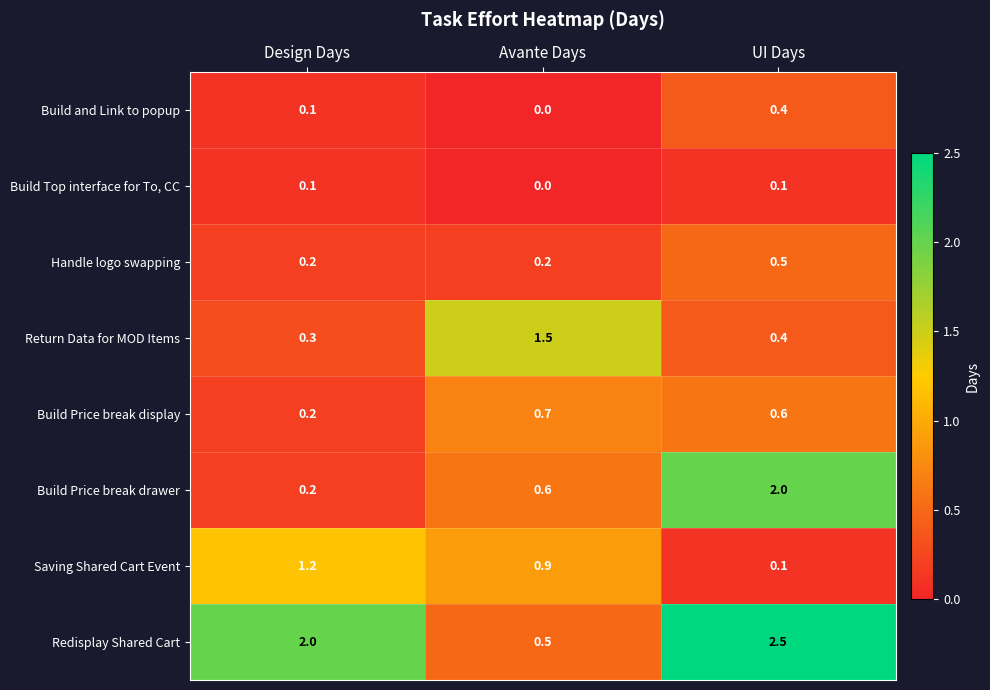

Reading left to right, transcribe all the data shown in this chart.

Build and Link to popup: 0.1	0.0	0.4
Build Top interface for To, CC: 0.1	0.0	0.1
Handle logo swapping: 0.2	0.2	0.5
Return Data for MOD Items: 0.3	1.5	0.4
Build Price break display: 0.2	0.7	0.6
Build Price break drawer: 0.2	0.6	2.0
Saving Shared Cart Event: 1.2	0.9	0.1
Redisplay Shared Cart: 2.0	0.5	2.5